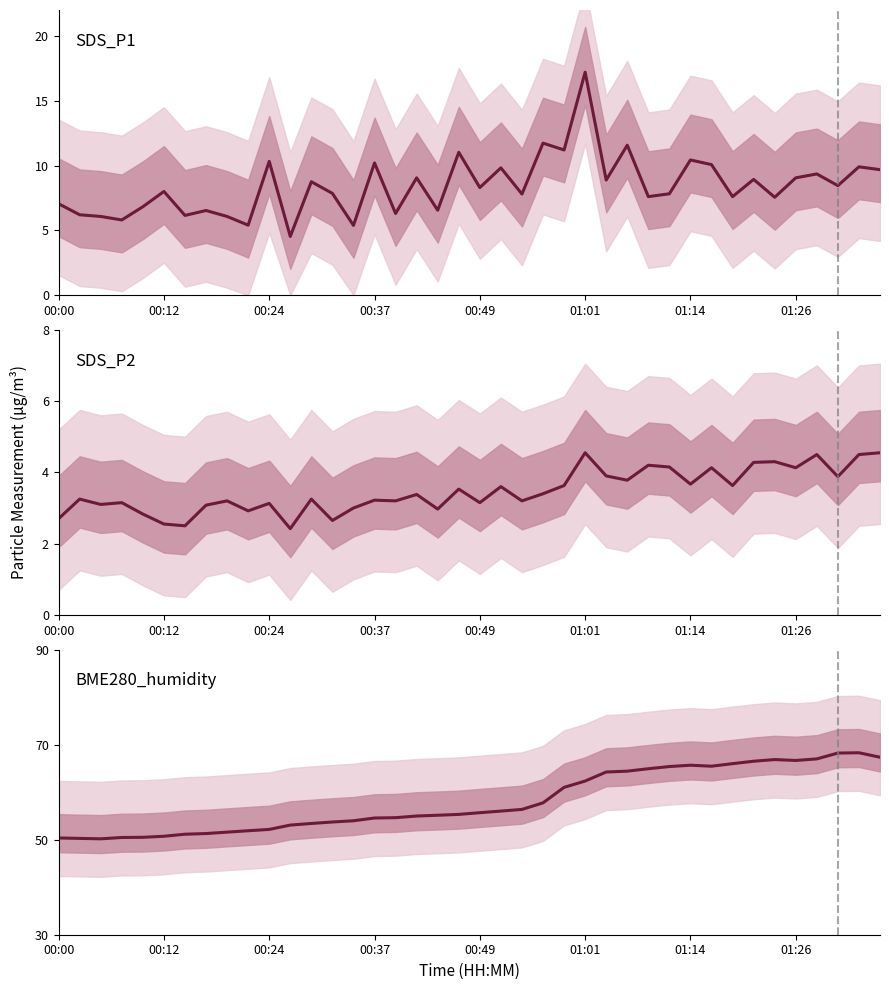

What is the difference between the maximum and second lowest values in the BME280_humidity series?

18.0